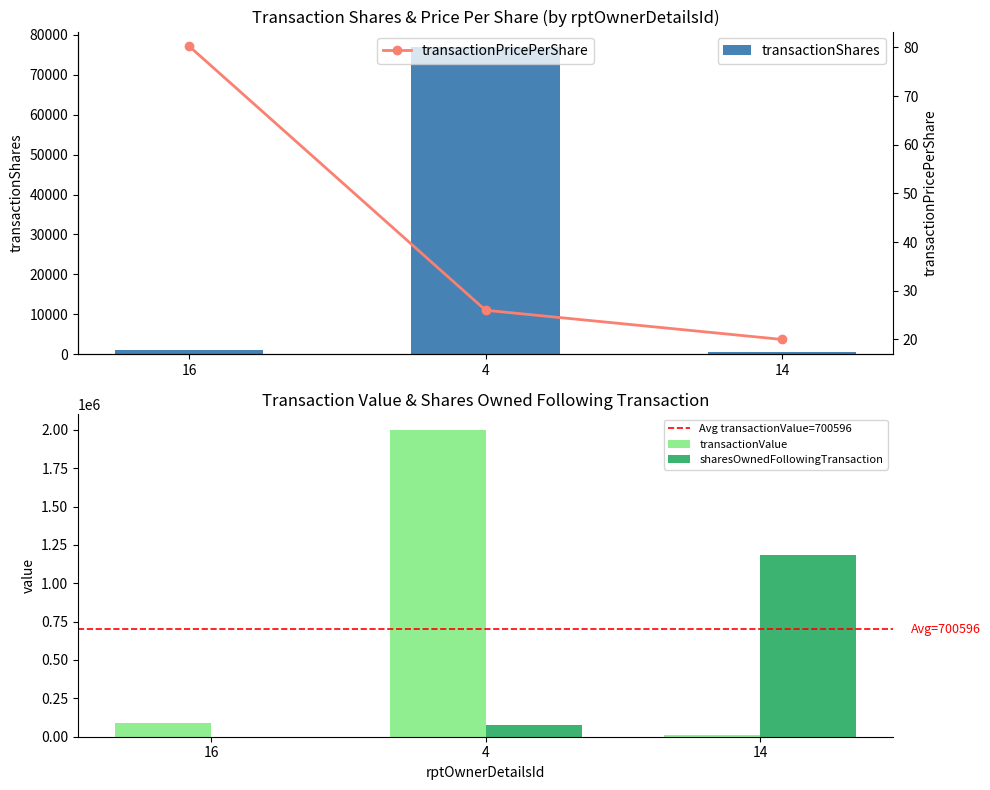

List the labels in order of transactionShares value, largest first.

4, 16, 14